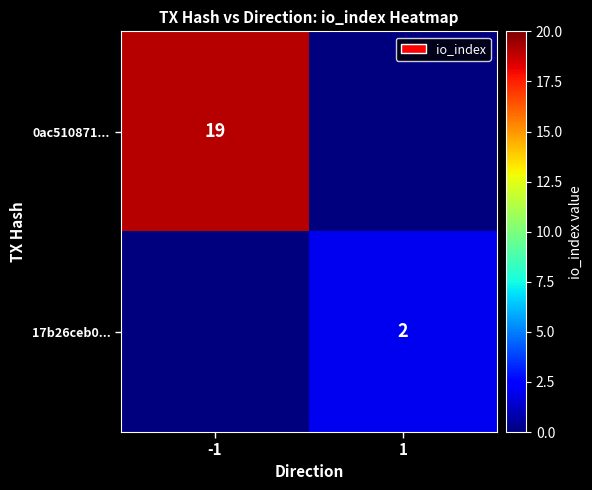

What is the greatest value displayed?

19